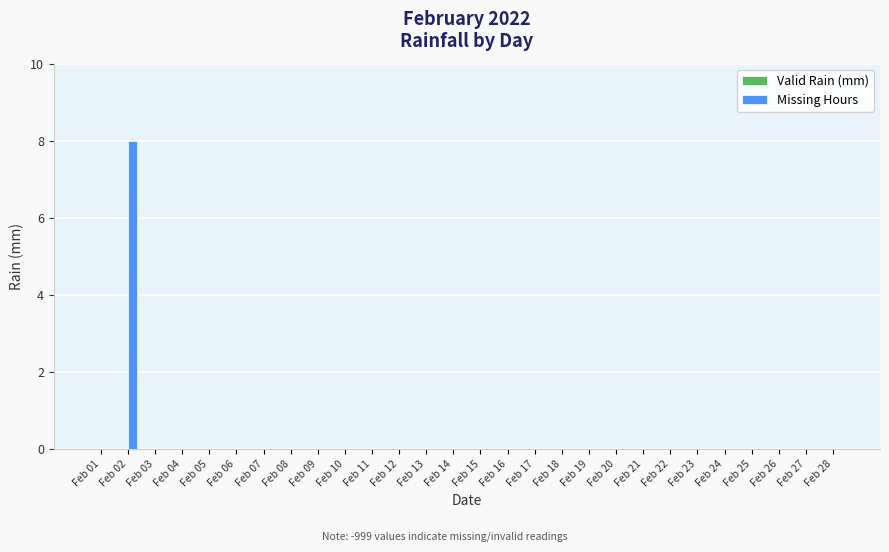

True or false: the data shows 5 at Feb 25.

False